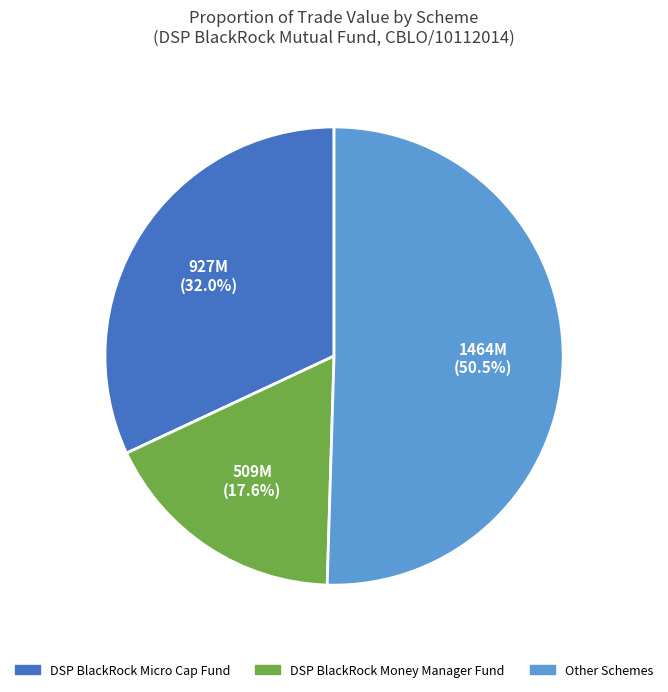

Is there a majority slice in this chart?

Yes